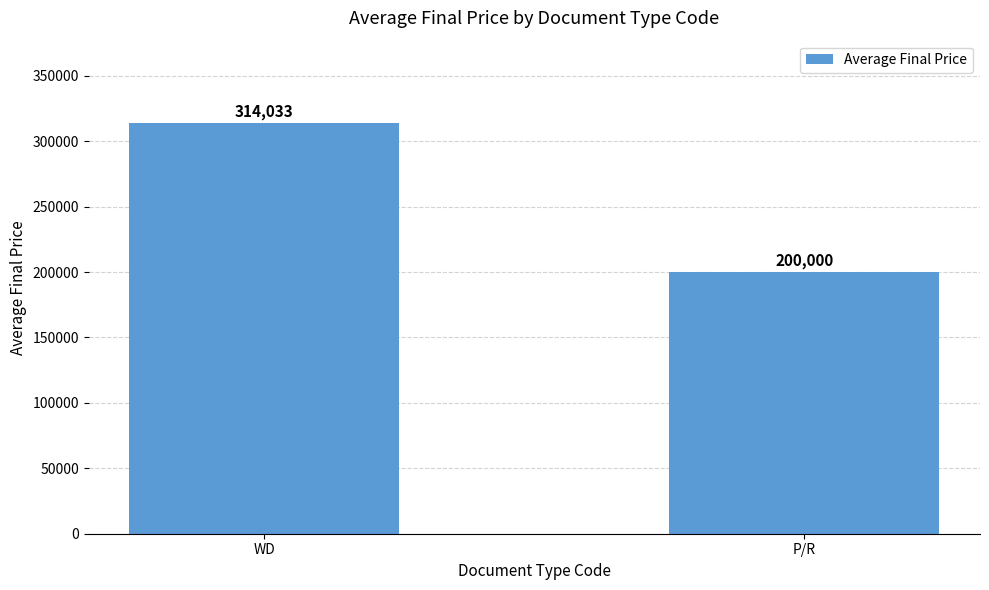

What is the value of the 2nd bar from the left?

200000